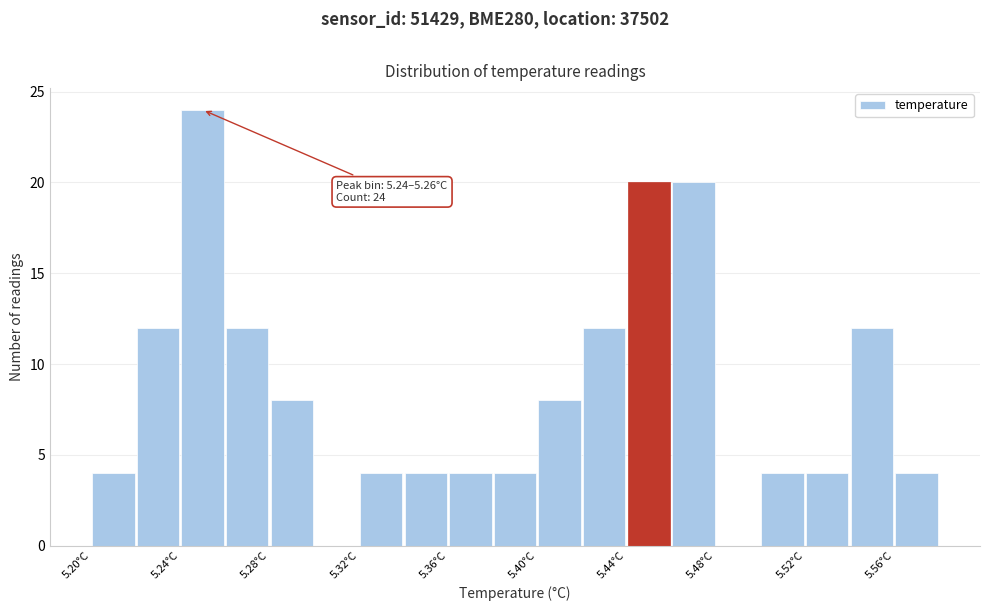

Which range on the x-axis has the tallest bar?

5.24 to 5.26